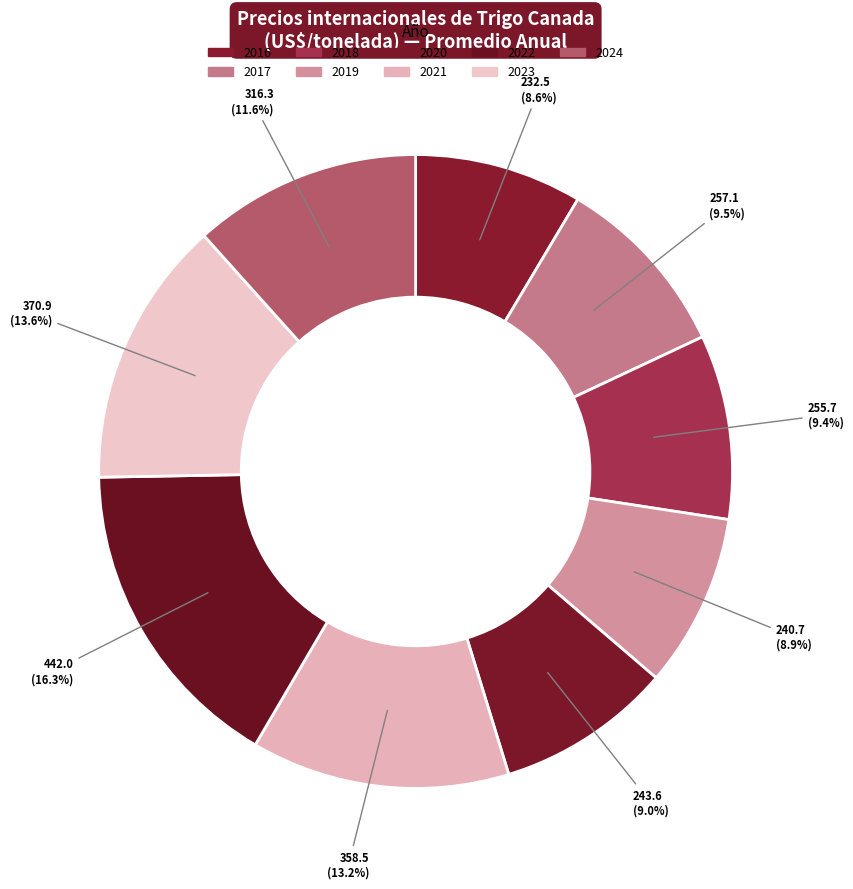

Which has a higher value, 2017 or 2018?

2017